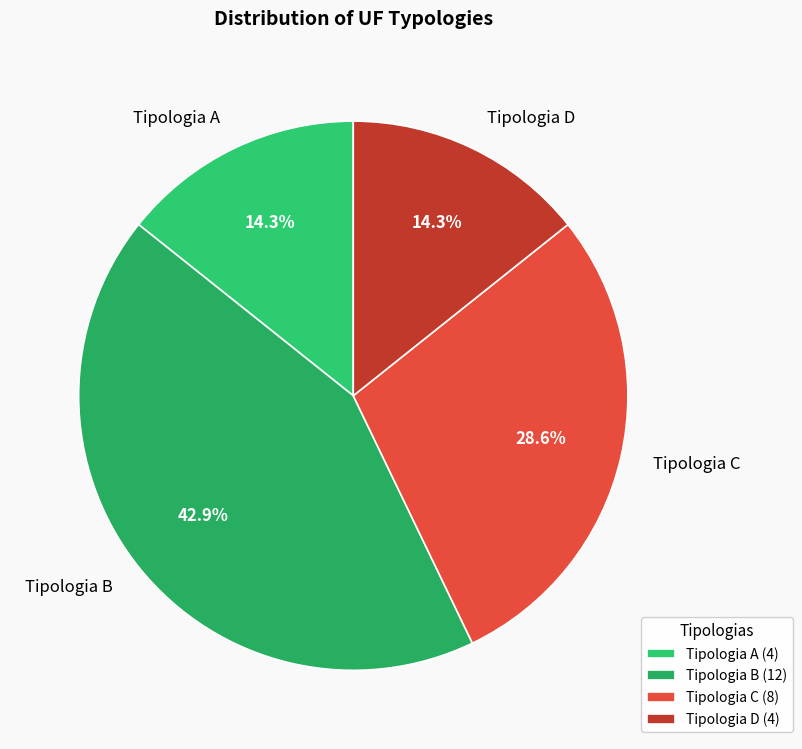

What percentage is the Tipologia B slice, to the nearest percent?

43%